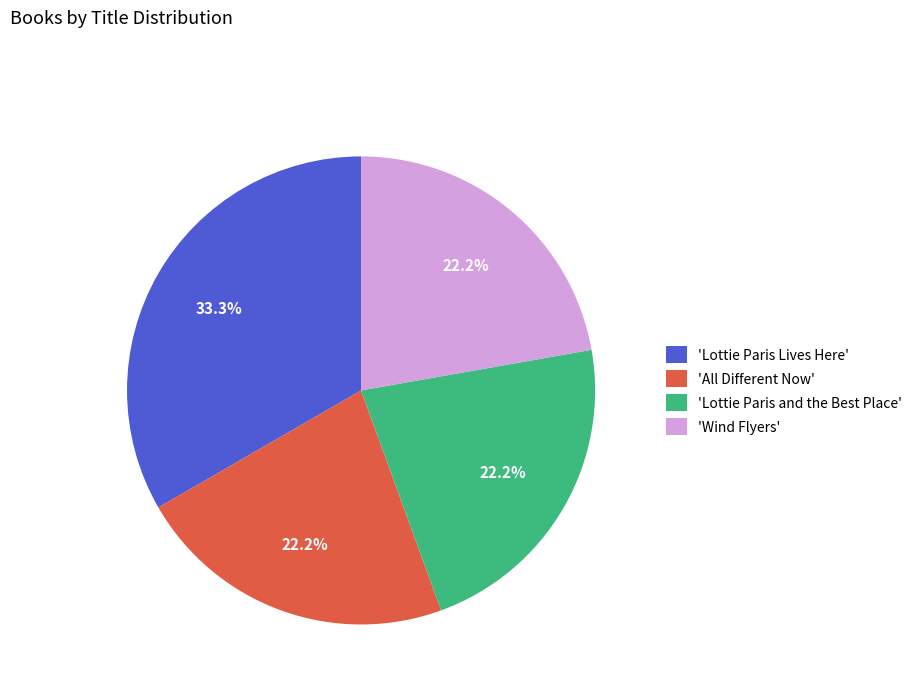

What is the ratio of the value at 'Lottie Paris Lives Here' to the value at 'Lottie Paris and the Best Place'?

1.5